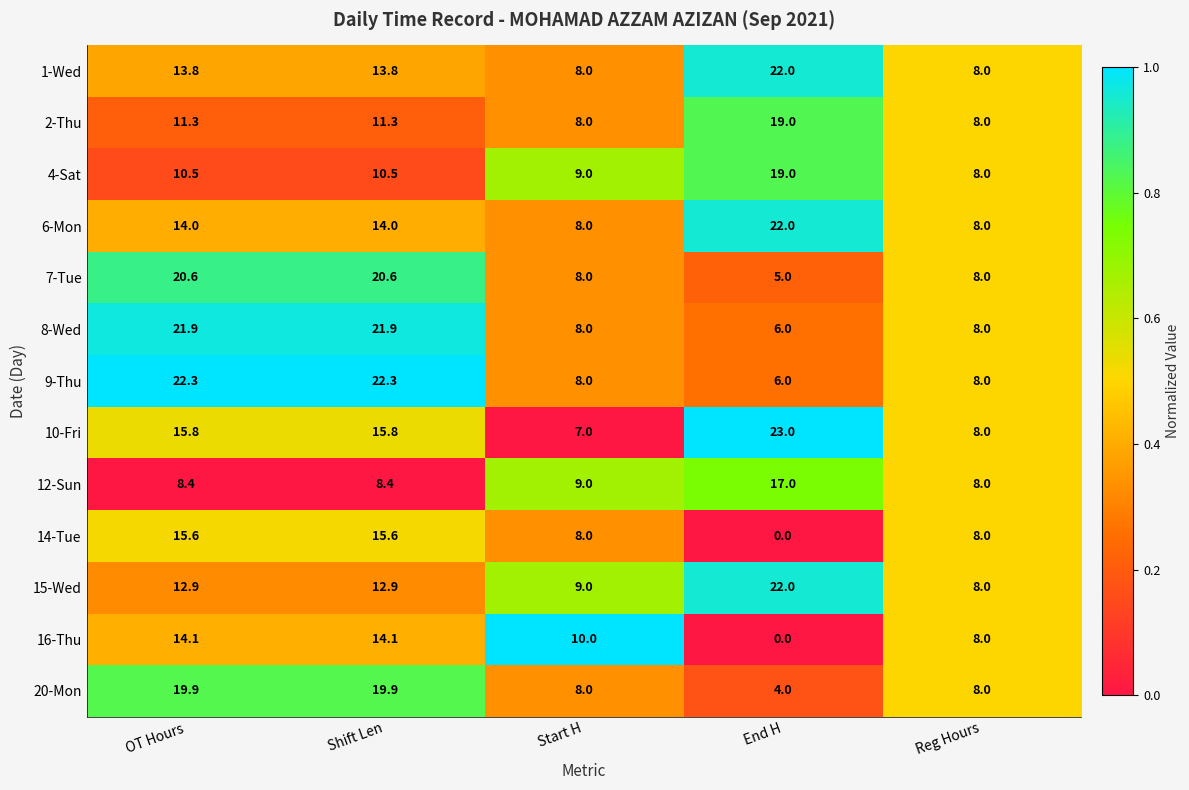

The value of 10-Fri at Start H is 10.7. True or false?

False